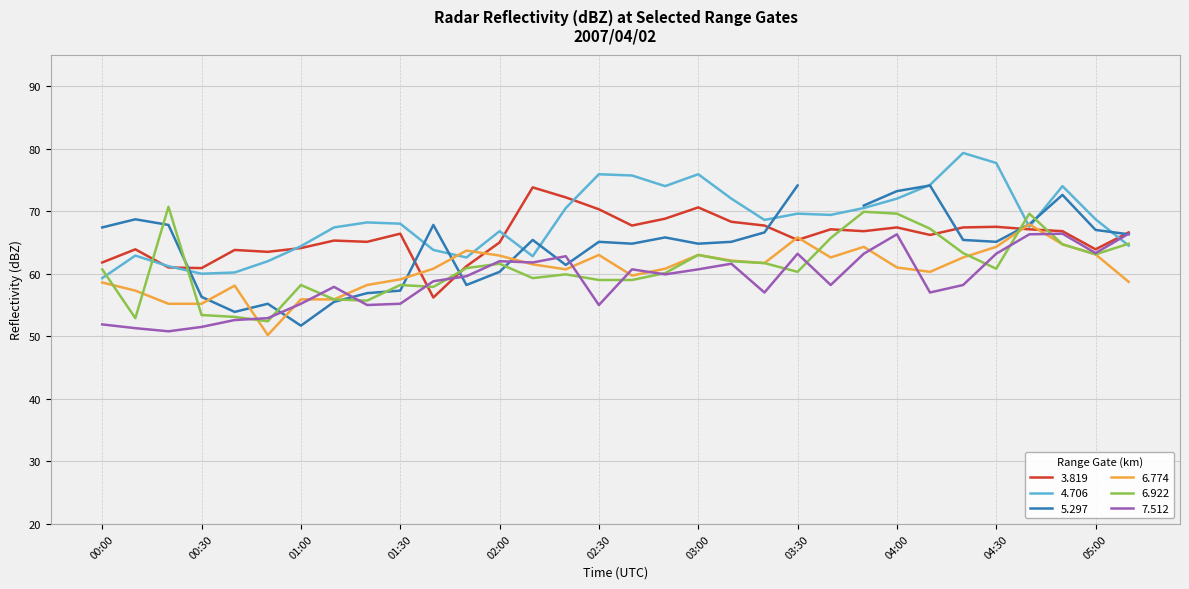

True or false: 6.922 has a value of 61.6 at 02:00.

True